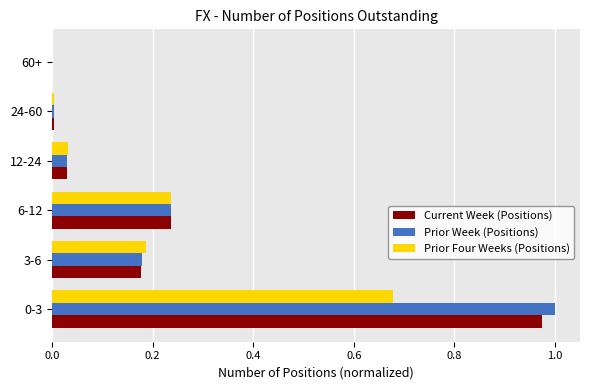

Is the value of Prior Week (Positions) at 24-60 greater than the value of Prior Four Weeks (Positions) at 3-6?

No